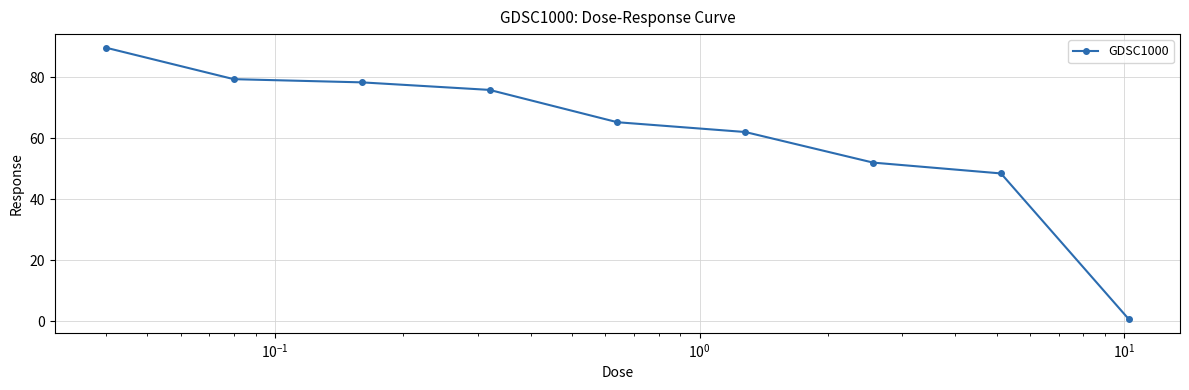

Reading right to left, extract all data points from this chart.

0.6	48.4	52.0	62.0	65.2	75.8	78.3	79.3	89.7